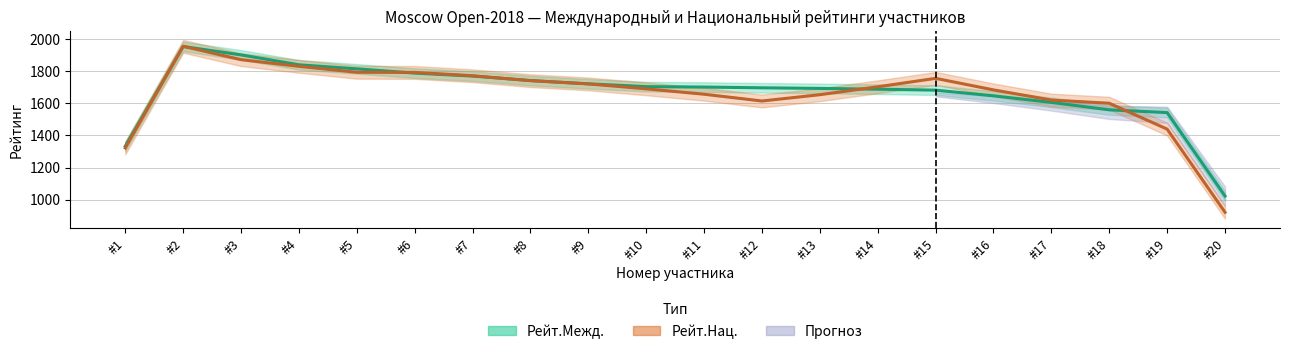

What is the difference between the second highest and minimum values in the Рейт.Межд. (среднее) series?

880.7